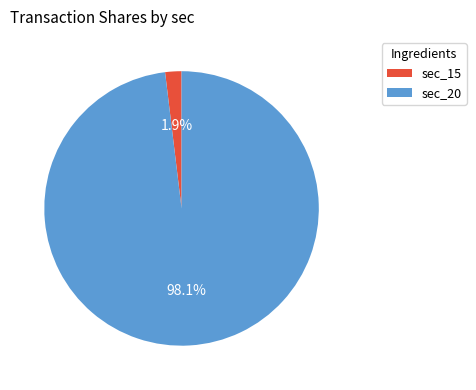

Does any single category account for the majority?

Yes